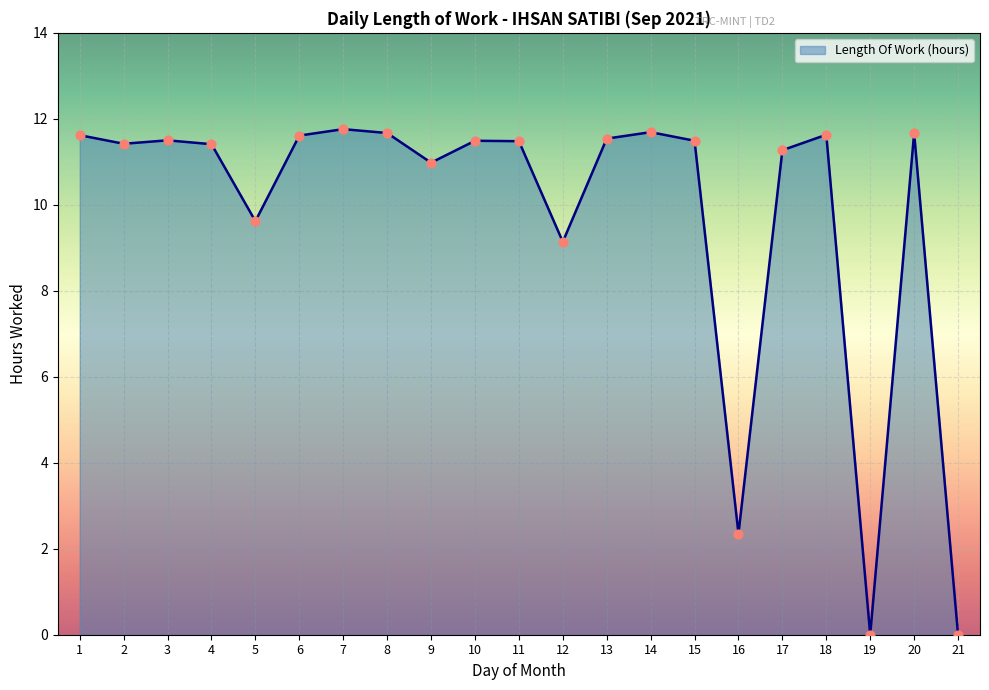

What is the change in value from 5 to 11?

+1.9